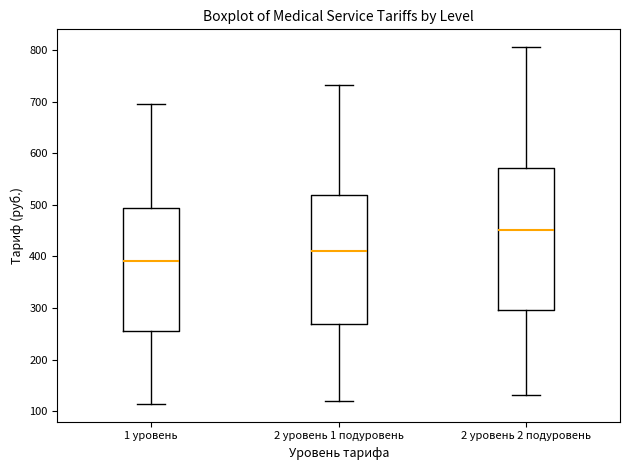

Which box's median line is the highest?

2 уровень 2 подуровень